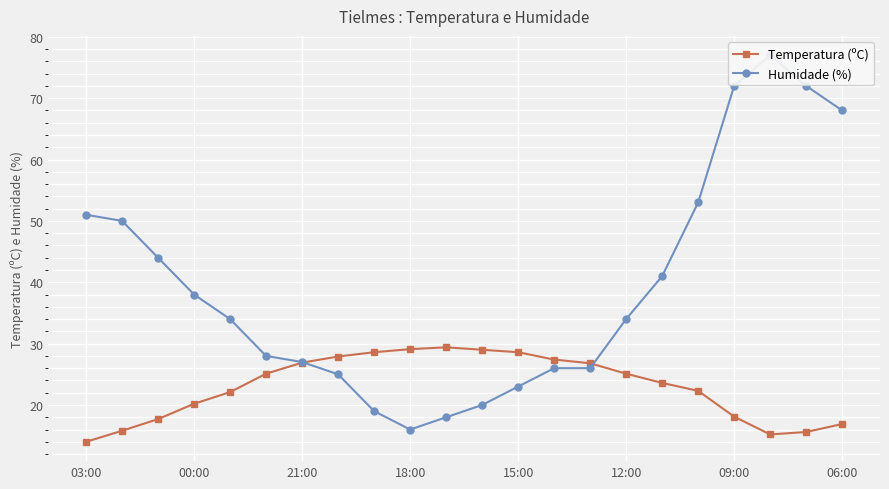

How many values in the Temperatura (ºC) series are below 25?

11